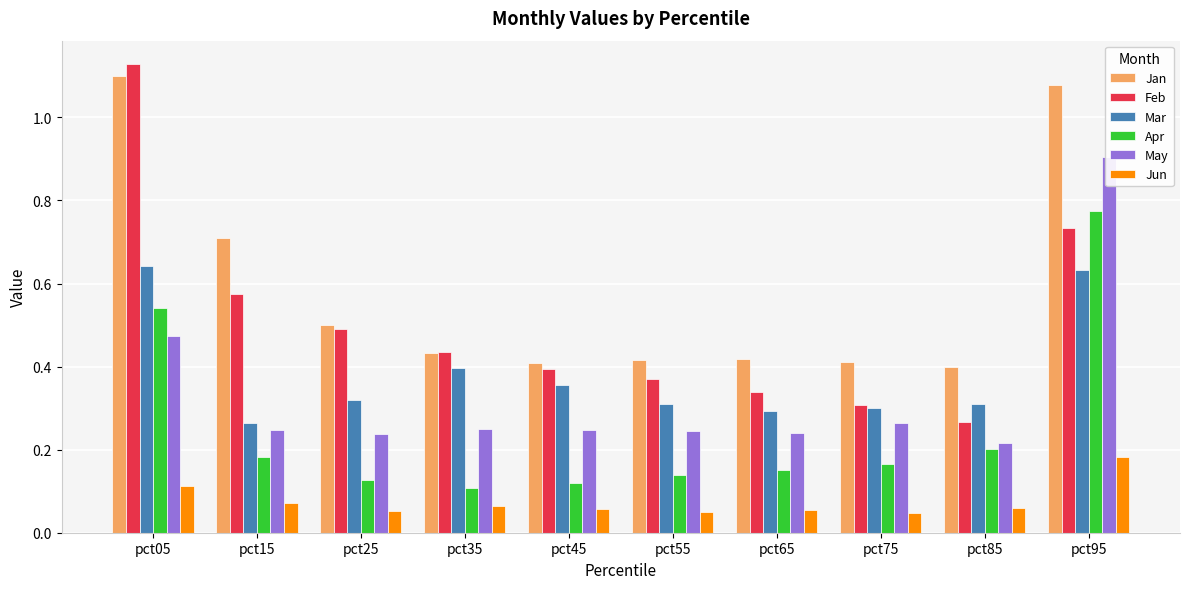

What are all the series names shown in the legend?

Jan, Feb, Mar, Apr, May, Jun